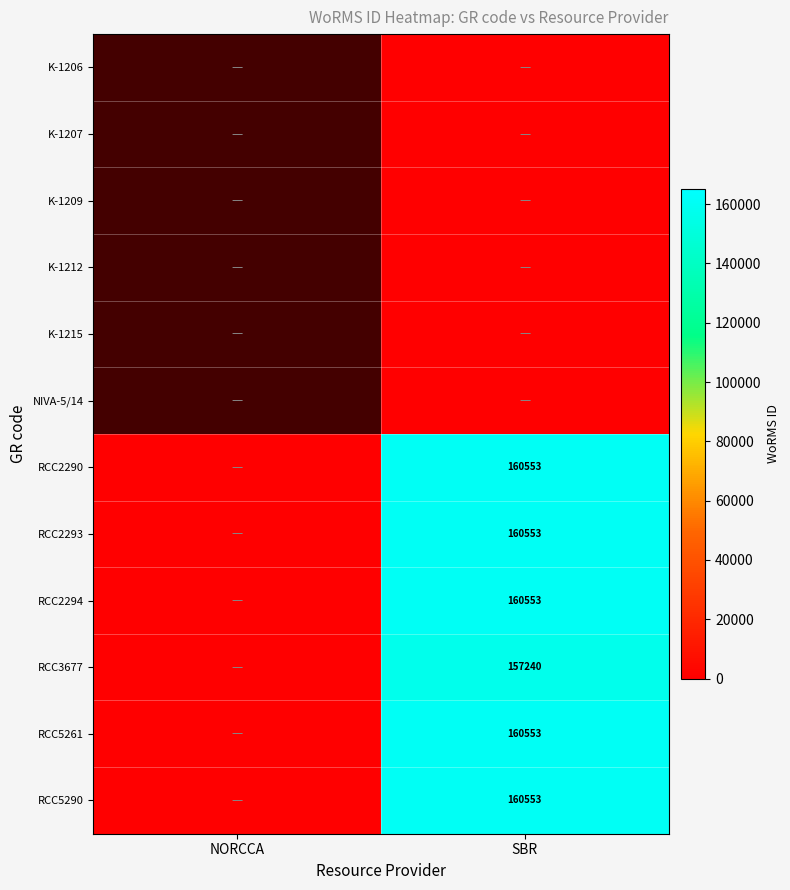

List the labels in order of K-1212 value, smallest first.

NORCCA, SBR